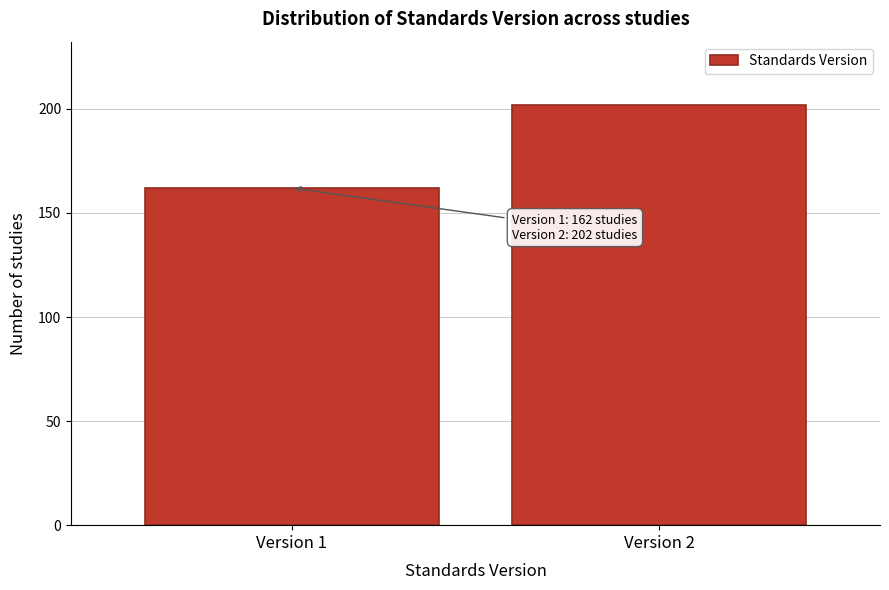

Reading left to right, what are all the values shown in this chart?

Version 1=162	Version 2=202